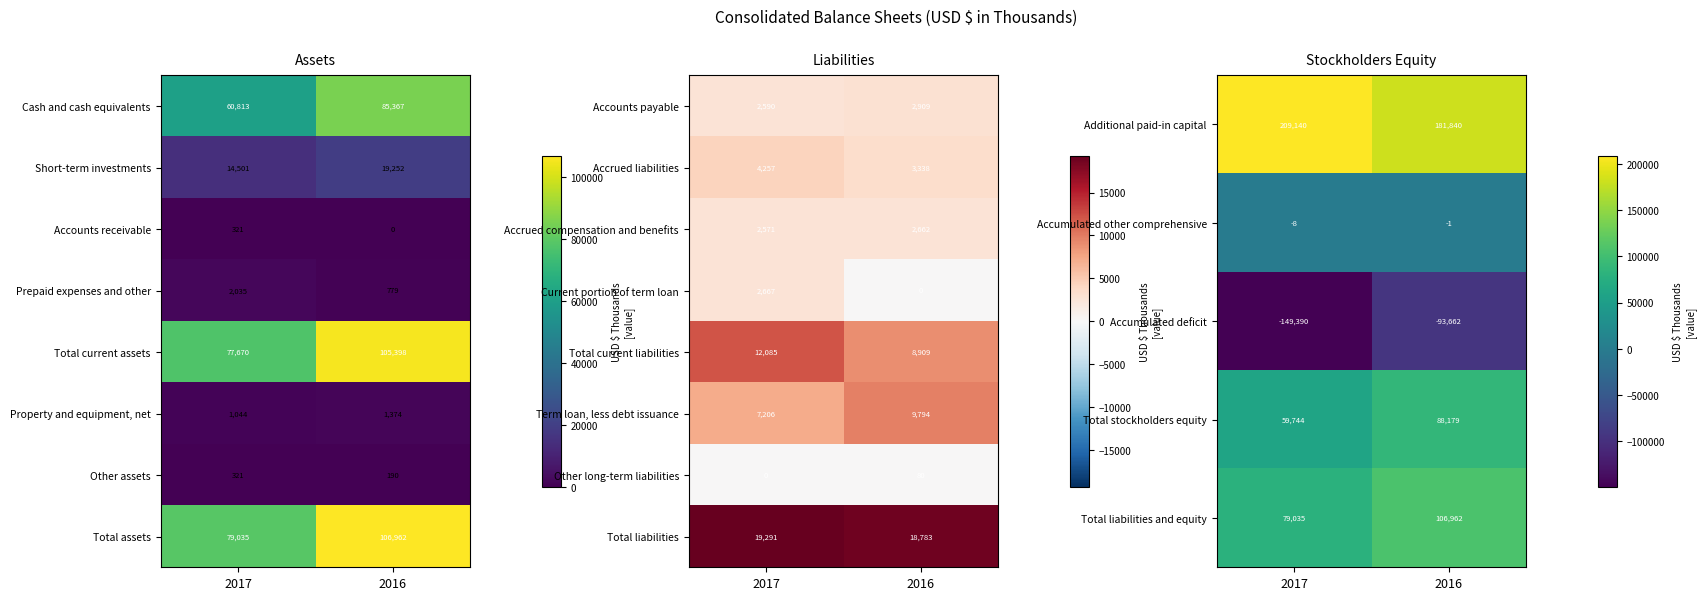

True or false: Other long-term liabilities has a value of -24 at 2017.

False